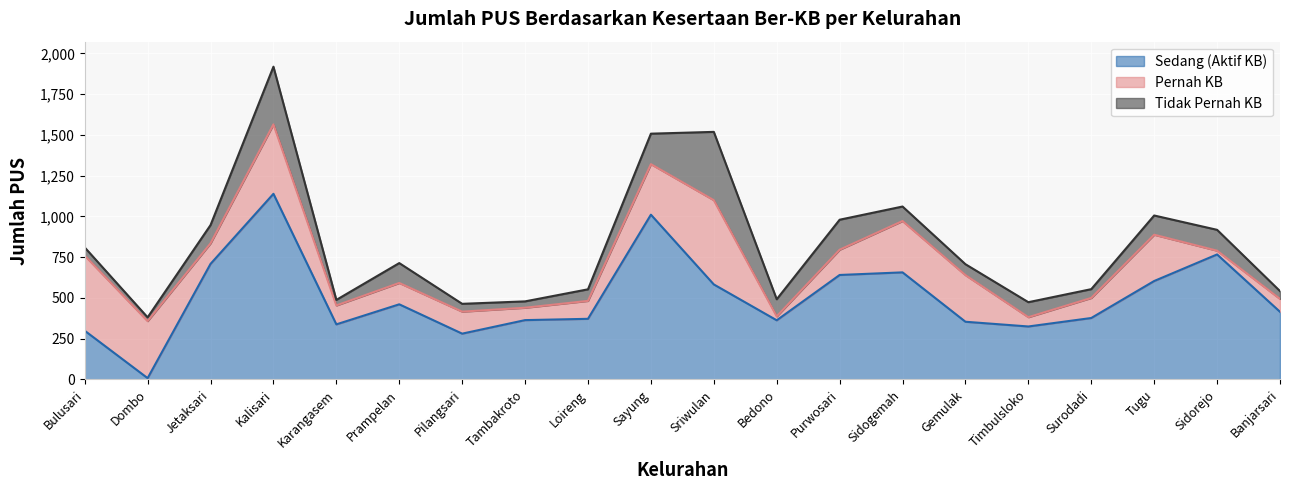

Reading left to right, list all the values displayed in this chart.

Sedang (Aktif KB): Bulusari=299	Dombo=8	Jetaksari=709	Kalisari=1139	Karangasem=338	Prampelan=461	Pilangsari=281	Tambakroto=364	Loireng=372	Sayung=1011	Sriwulan=583	Bedono=363	Purwosari=641	Sidogemah=657	Gemulak=354	Timbulsloko=325	Surodadi=377	Tugu=604	Sidorejo=767	Banjarsari=415
Pernah KB: Bulusari=461	Dombo=350	Jetaksari=126	Kalisari=426	Karangasem=116	Prampelan=131	Pilangsari=135	Tambakroto=76	Loireng=110	Sayung=310	Sriwulan=517	Bedono=24	Purwosari=155	Sidogemah=315	Gemulak=286	Timbulsloko=57	Surodadi=123	Tugu=284	Sidorejo=23	Banjarsari=79
Tidak Pernah KB: Bulusari=50	Dombo=23	Jetaksari=112	Kalisari=354	Karangasem=34	Prampelan=122	Pilangsari=48	Tambakroto=39	Loireng=71	Sayung=187	Sriwulan=419	Bedono=105	Purwosari=184	Sidogemah=89	Gemulak=67	Timbulsloko=92	Surodadi=54	Tugu=118	Sidorejo=128	Banjarsari=48